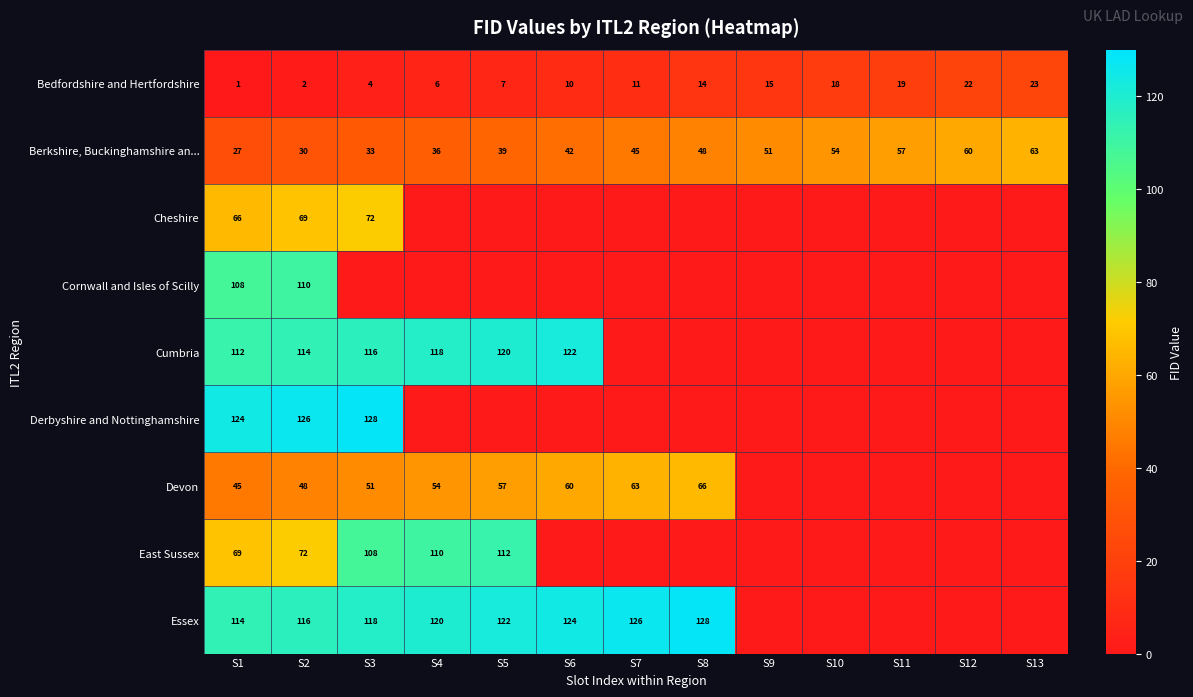

True or false: Berkshire, Buckinghamshire an... has a value of 30 at S9.

False